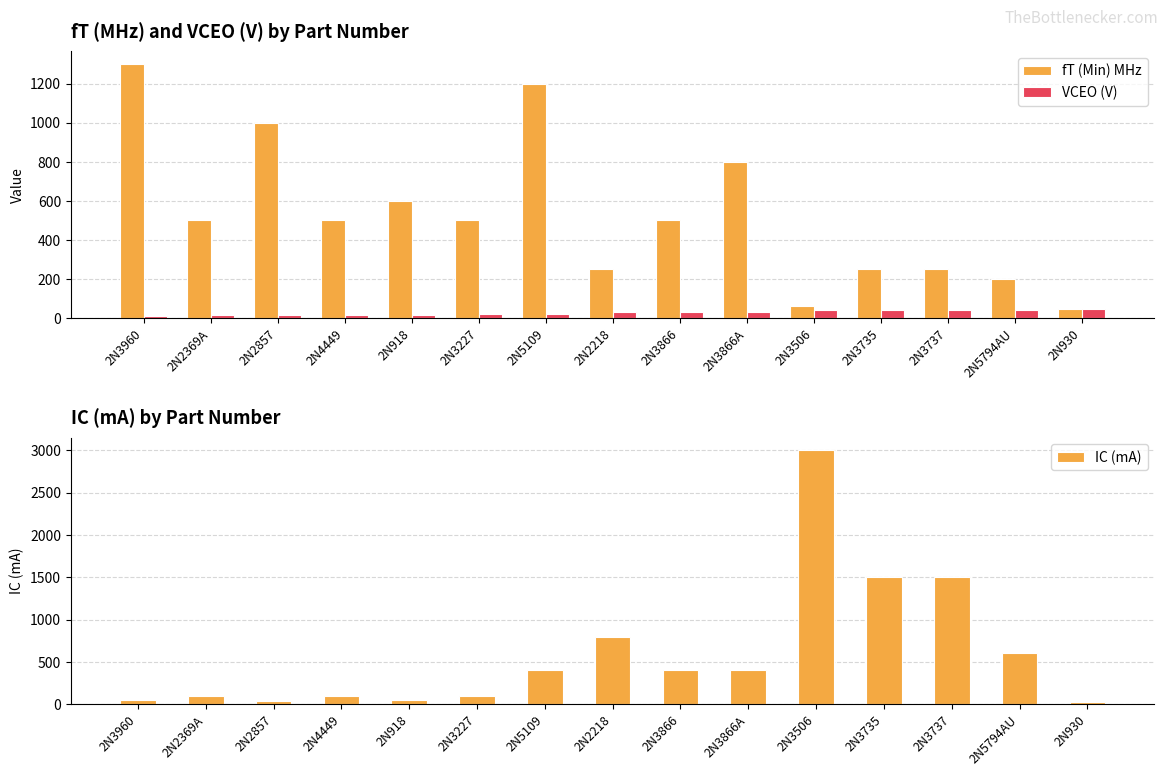

Are the bars horizontal?

No